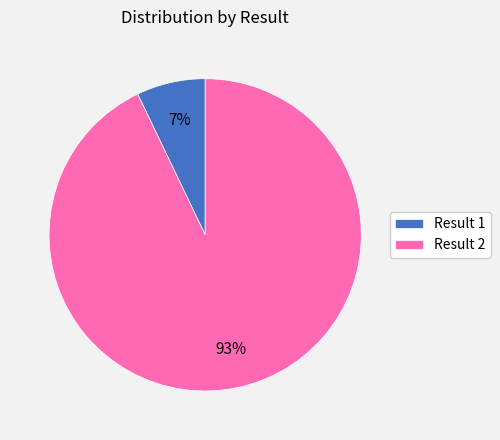

What is the smallest slice in the pie chart?

Result 1